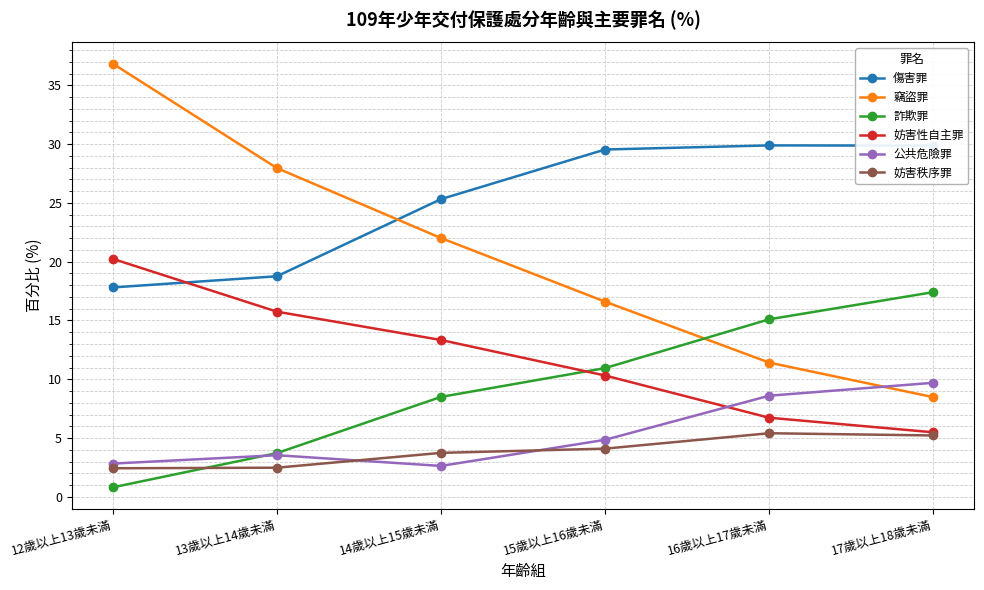

List the labels in order of 妨害性自主罪 value, smallest first.

17歲以上18歲未滿, 16歲以上17歲未滿, 15歲以上16歲未滿, 14歲以上15歲未滿, 13歲以上14歲未滿, 12歲以上13歲未滿